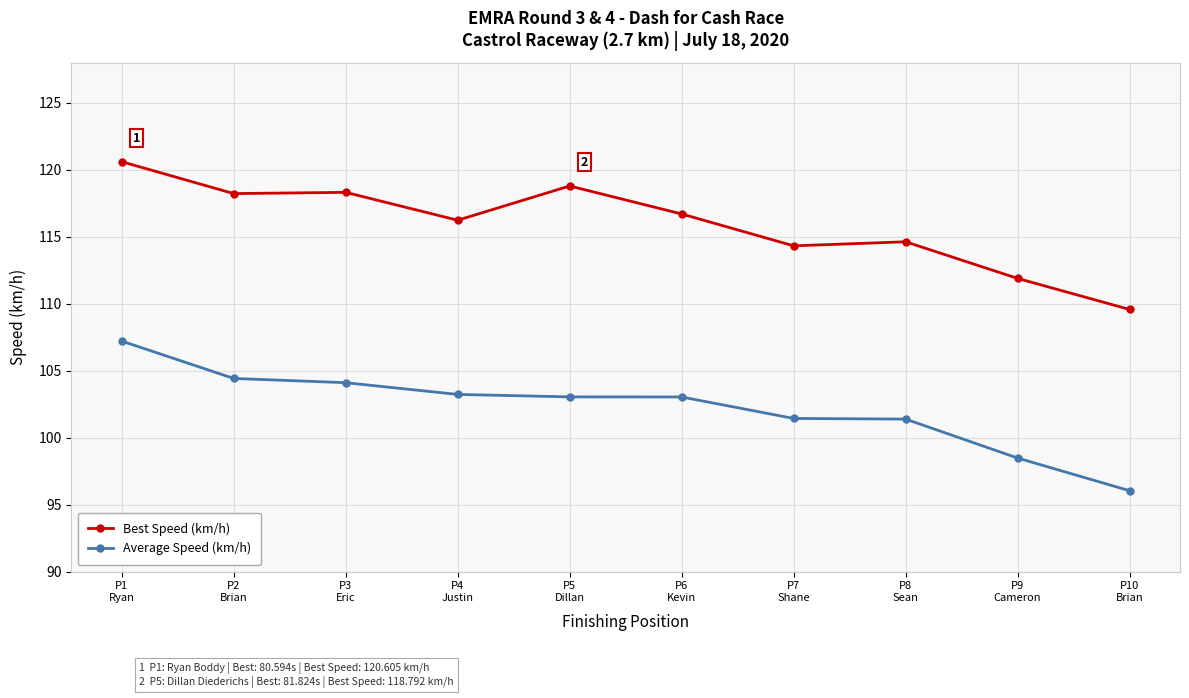

What is the maximum value shown in the chart?

120.6